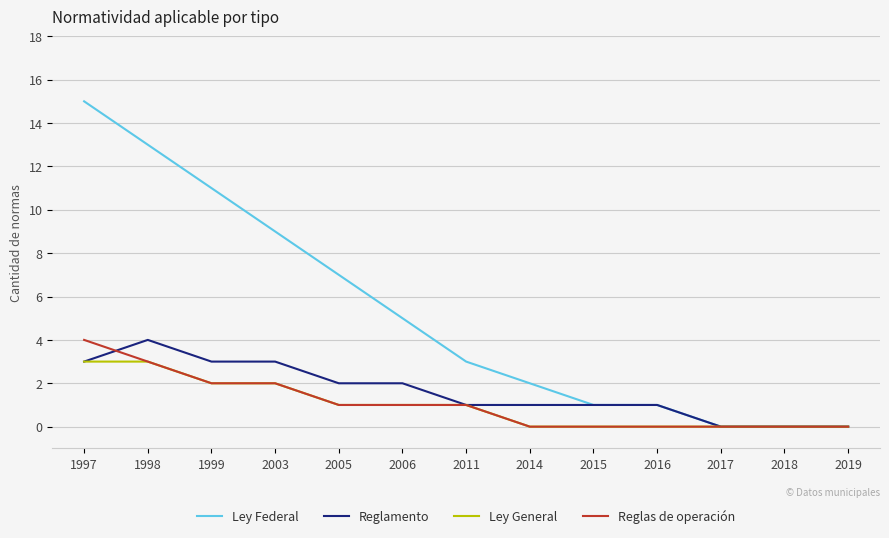

Which series changed the most between 1999 and 2014?

Ley Federal